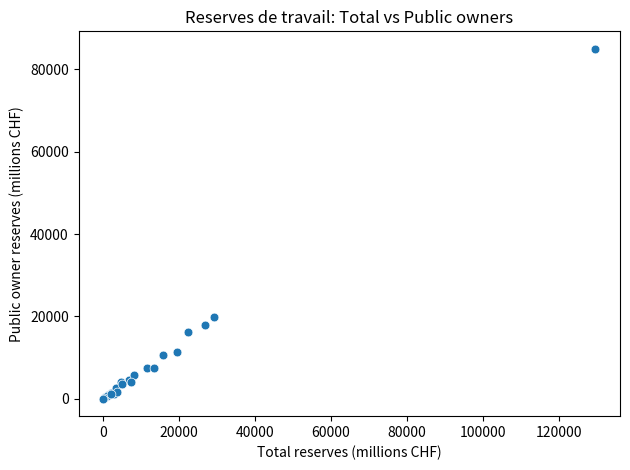

What Y value in the scatter plot is closest to 42492?

19957.5